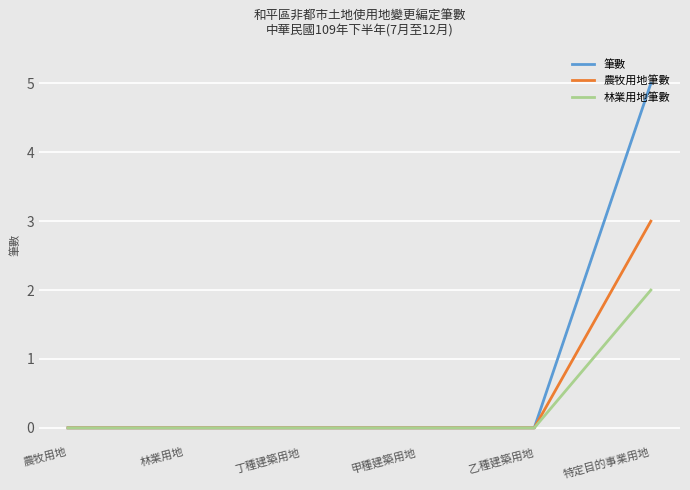

Rank the series by their maximum value, from lowest to highest.

林業用地筆數, 農牧用地筆數, 筆數